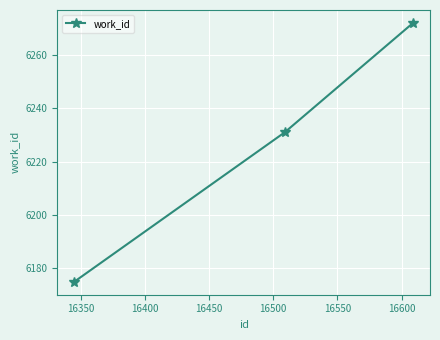

What is the smallest value displayed?

6175